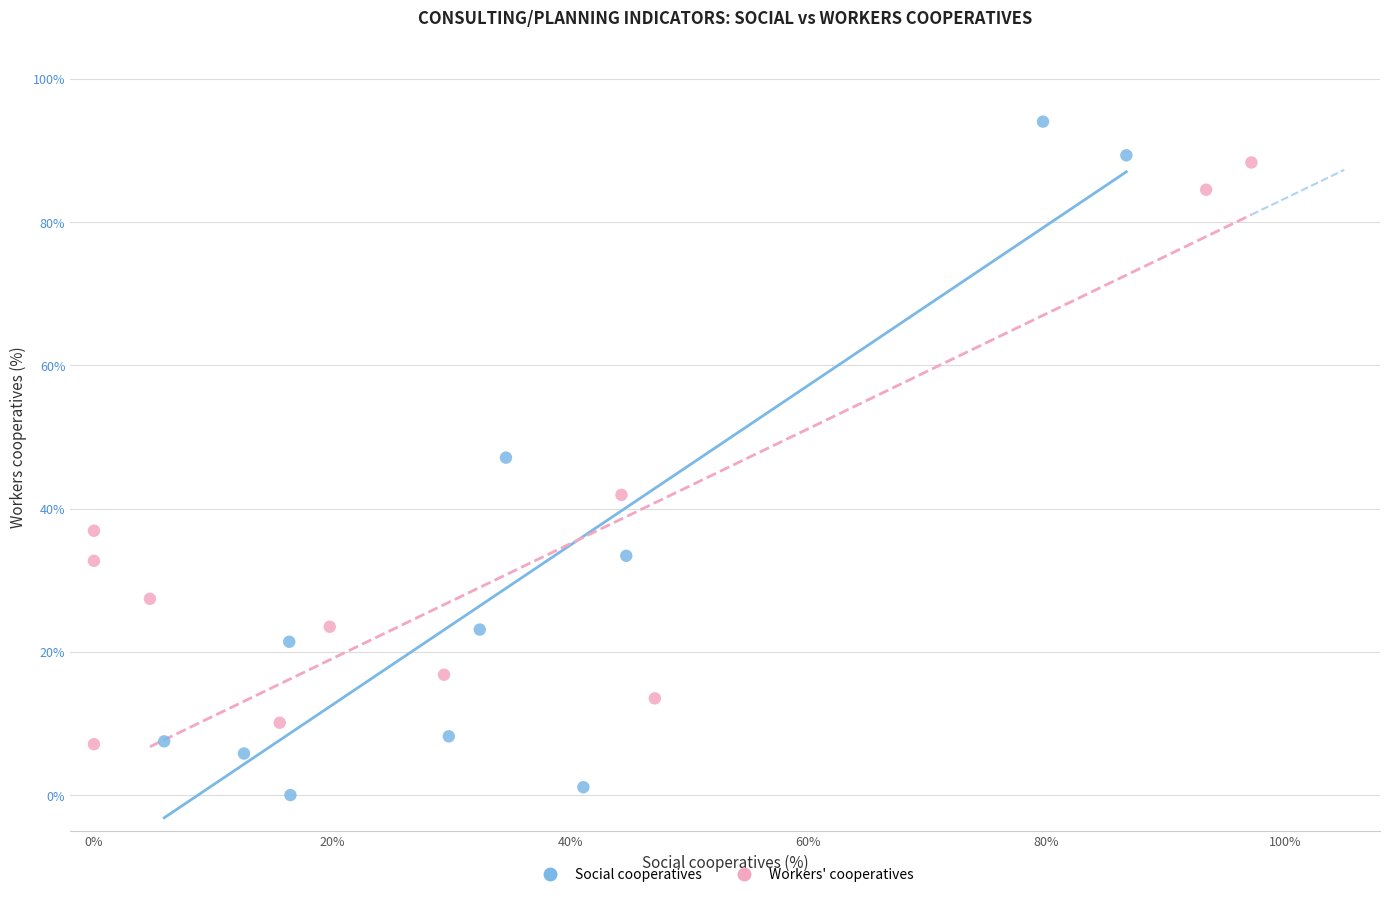

Which series contains the highest Y value?

Social cooperatives